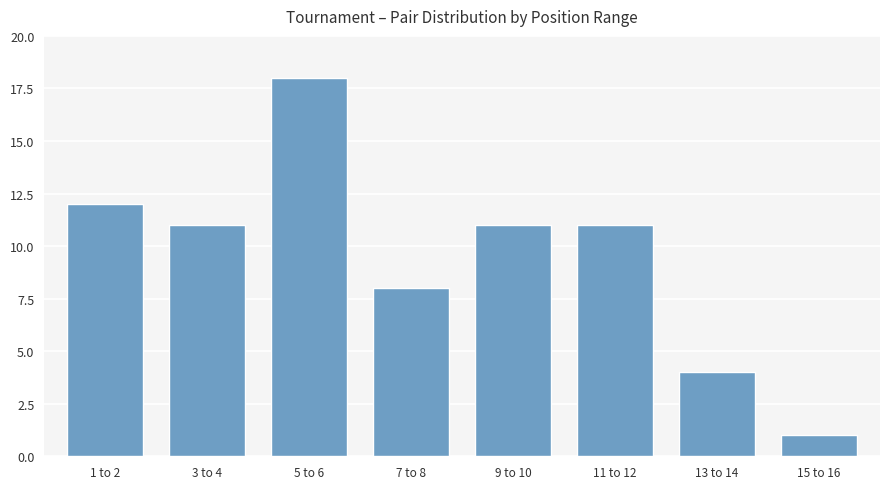

What value does the data have at 5 to 6, to the nearest 10?

20